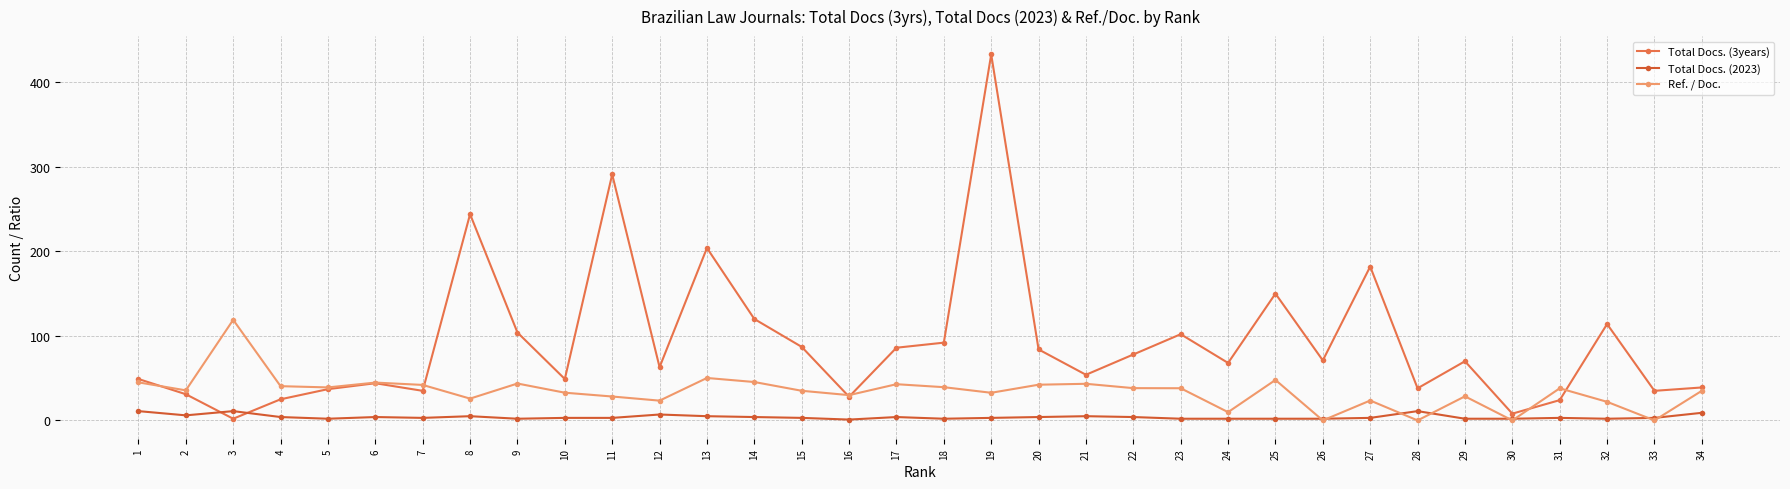

Which category has the highest value across all series?

19